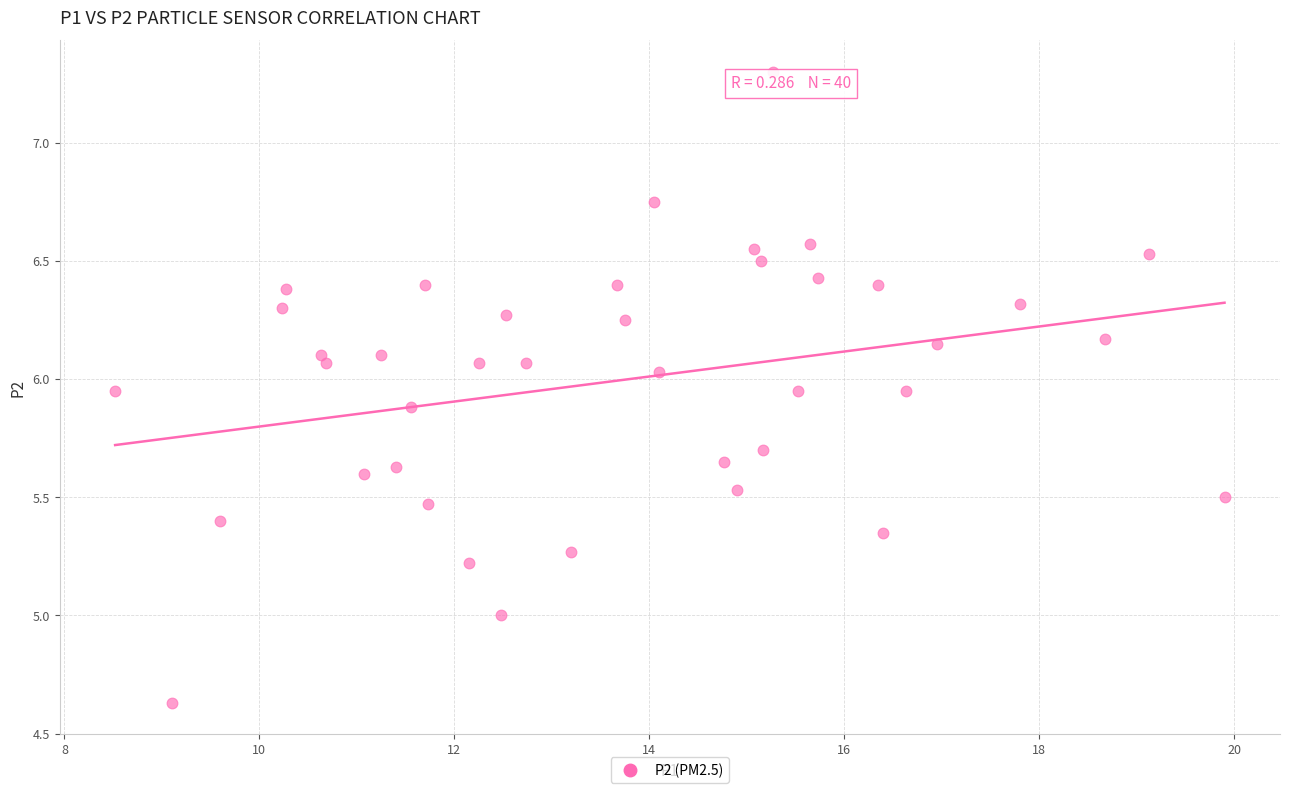

What is the range of X values (max minus min)?

11.4